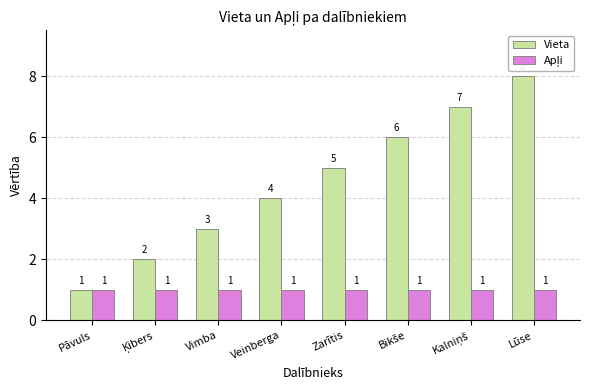

The Vieta series shows 4 at Veinberga. True or false?

True